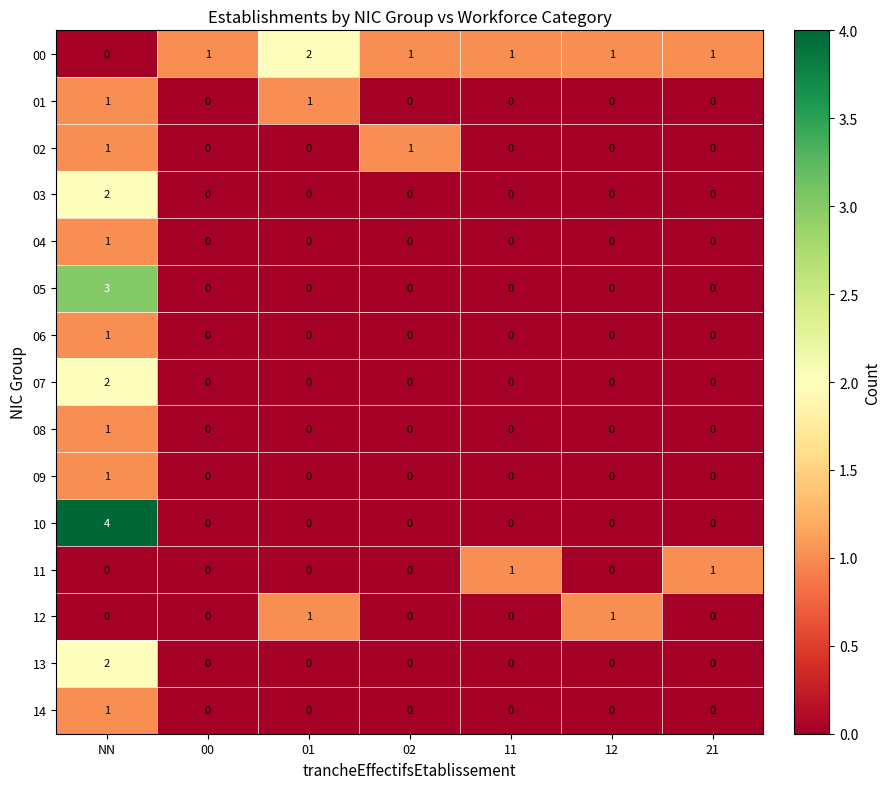

How many 13 values are between 0 and 1?

6